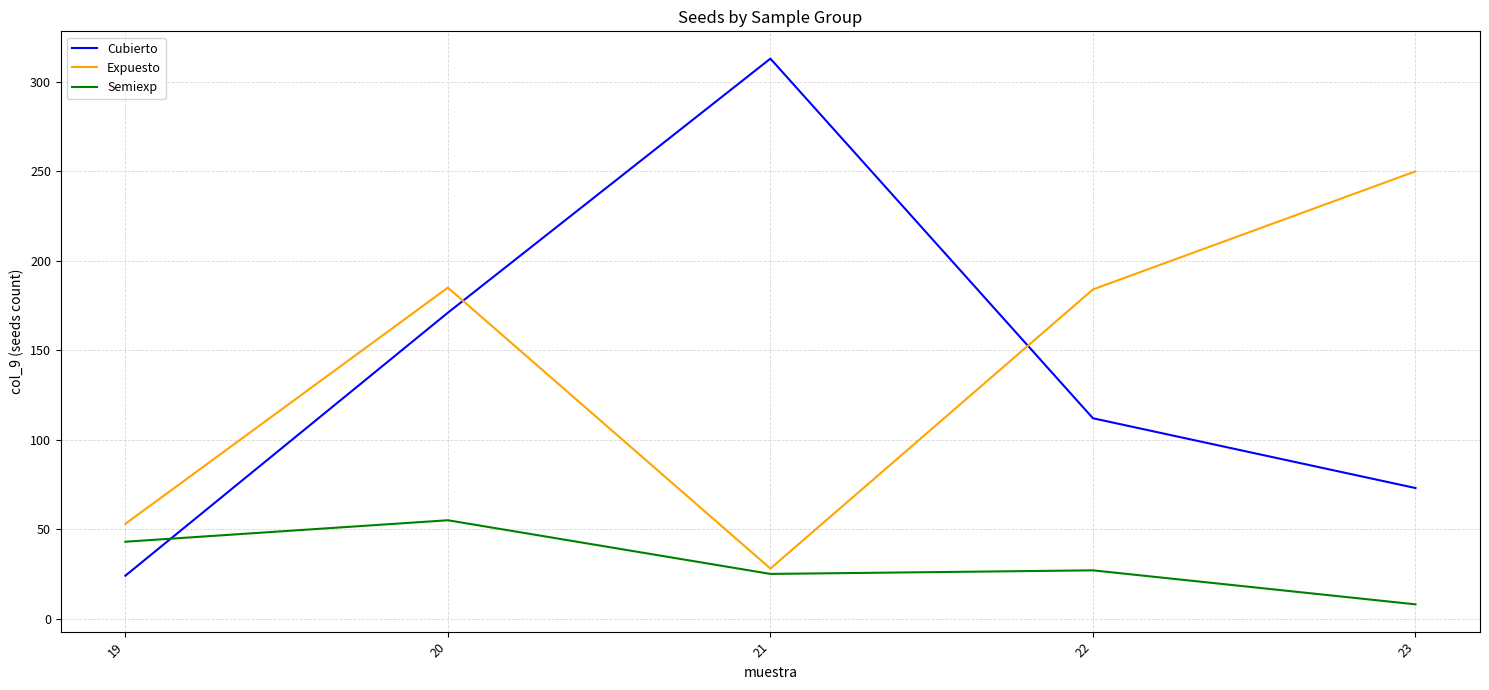

What is the difference between the second highest and minimum values in the Semiexp series?

35